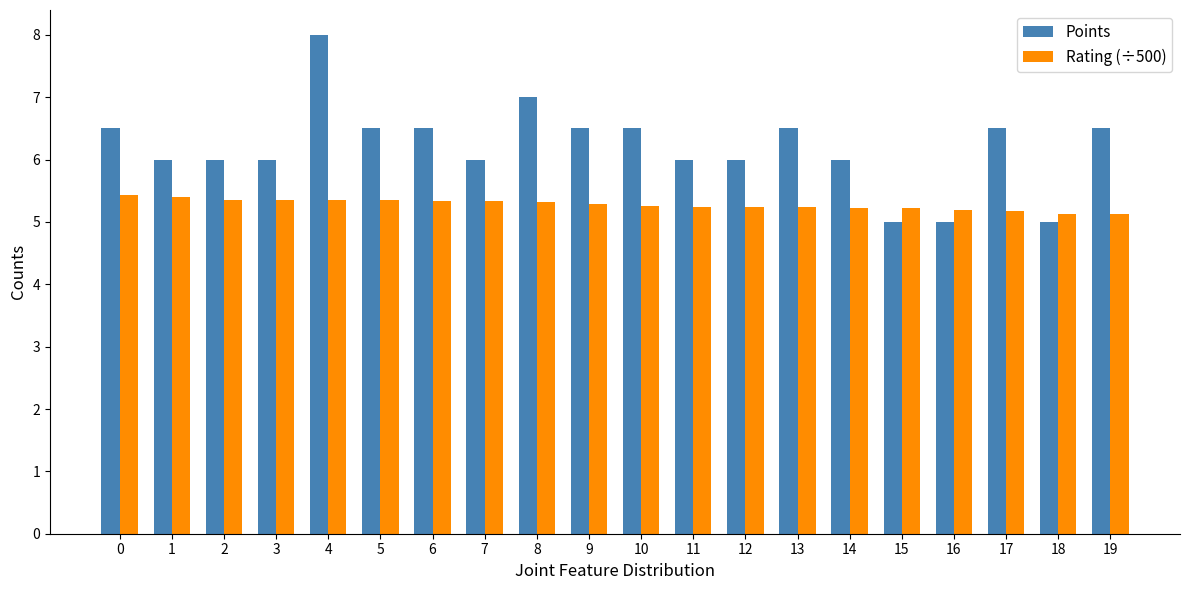

What is the sum of the Points values at 9 and 6?

13.0